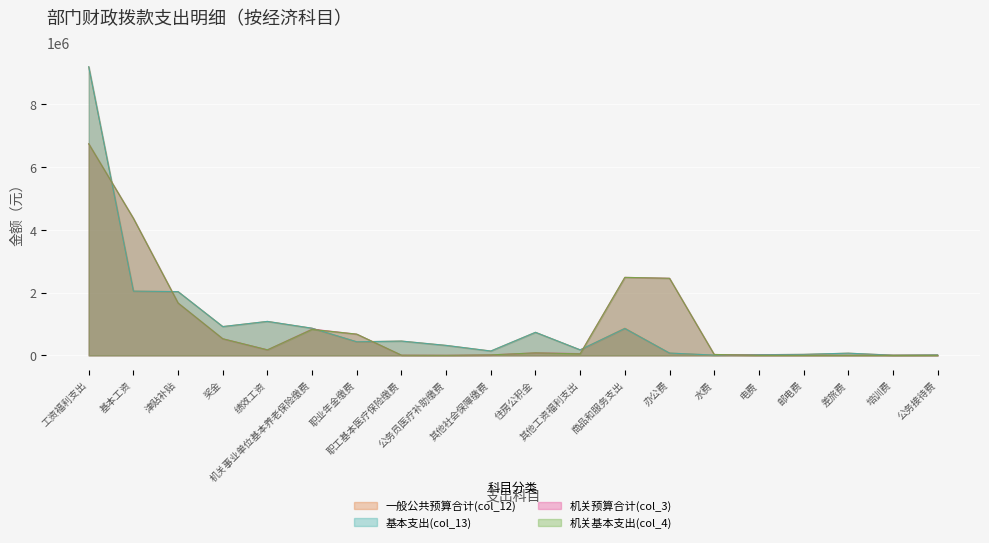

What is the label of the 8th point from the right?

商品和服务支出